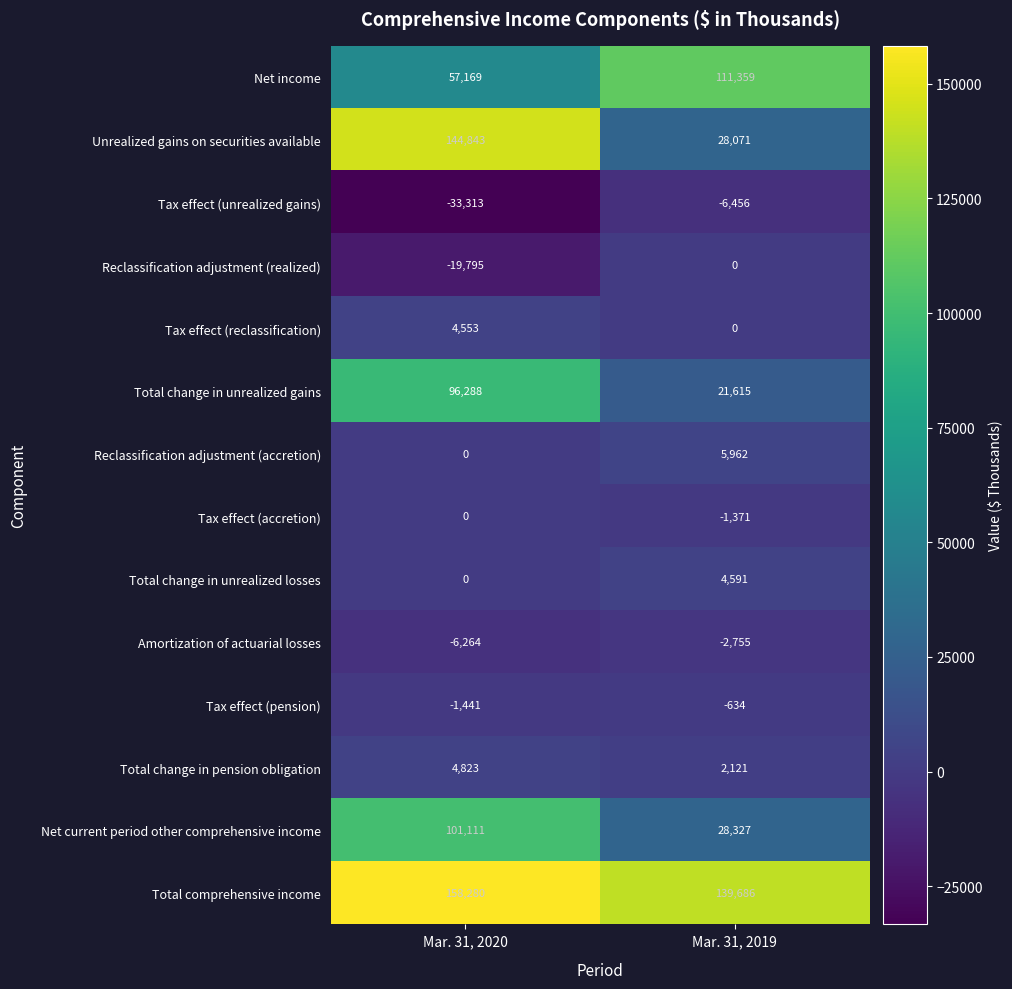

Reading left to right, list all the values displayed in this chart.

Net income: 57169	111359
Unrealized gains on securities available: 144843	28071
Tax effect (unrealized gains): -33313	-6456
Reclassification adjustment (realized): -19795	0
Tax effect (reclassification): 4553	0
Total change in unrealized gains: 96288	21615
Reclassification adjustment (accretion): 0	5962
Tax effect (accretion): 0	-1371
Total change in unrealized losses: 0	4591
Amortization of actuarial losses: -6264	-2755
Tax effect (pension): -1441	-634
Total change in pension obligation: 4823	2121
Net current period other comprehensive income: 101111	28327
Total comprehensive income: 158280	139686